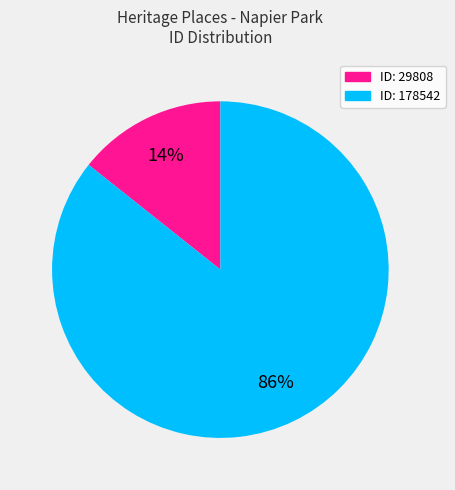

Does any single category account for the majority?

Yes